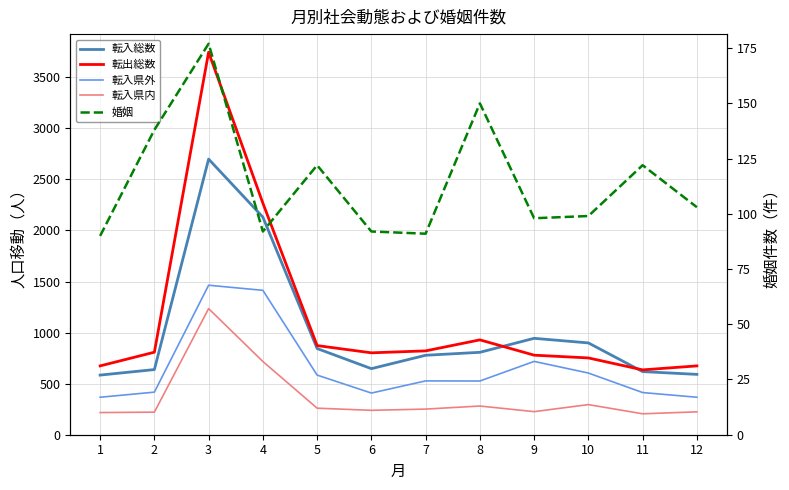

What is the value of the 転出総数 point at the 11th from the left?

635